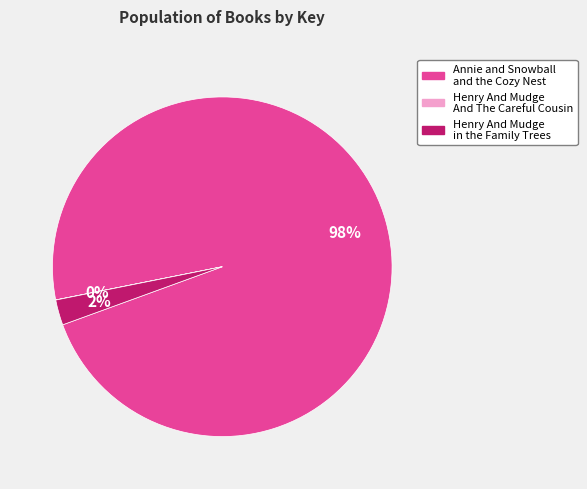

Which category has the biggest portion of the pie?

Annie and Snowball and the Cozy Nest